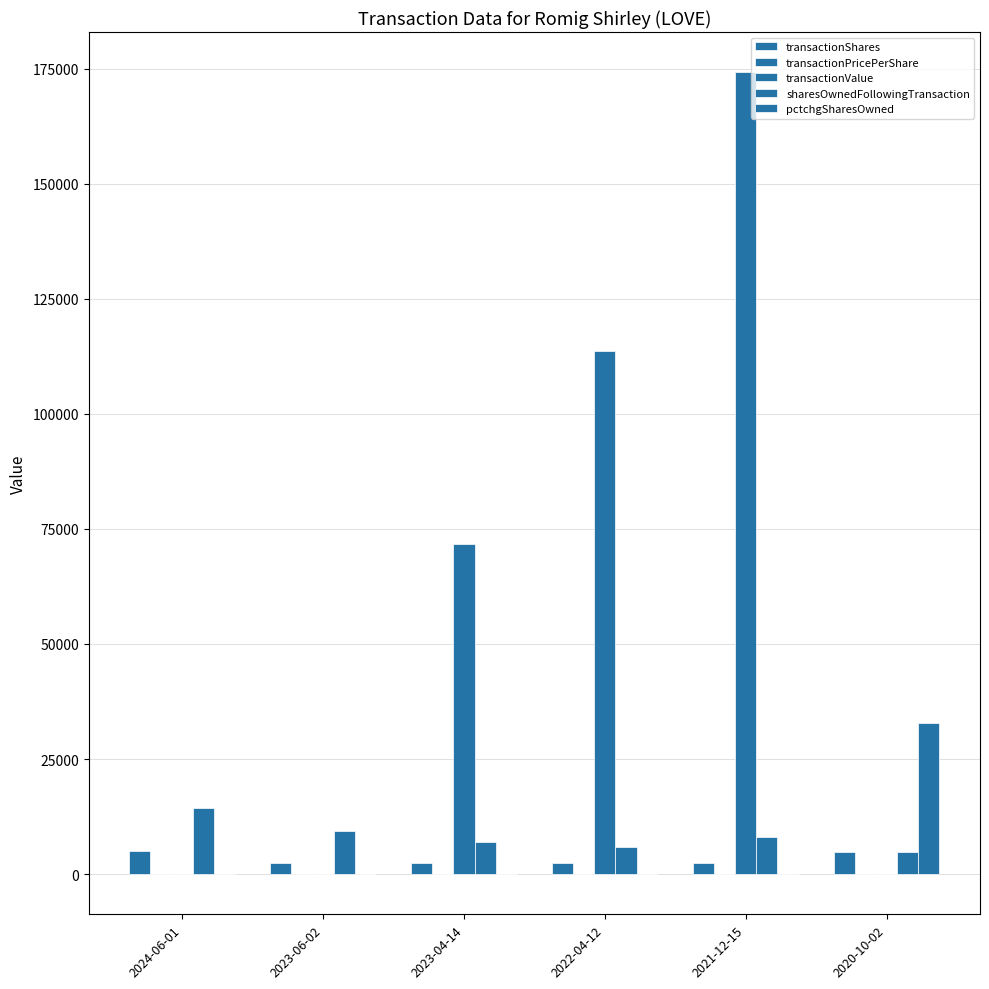

Count the number of data series in this chart.

5